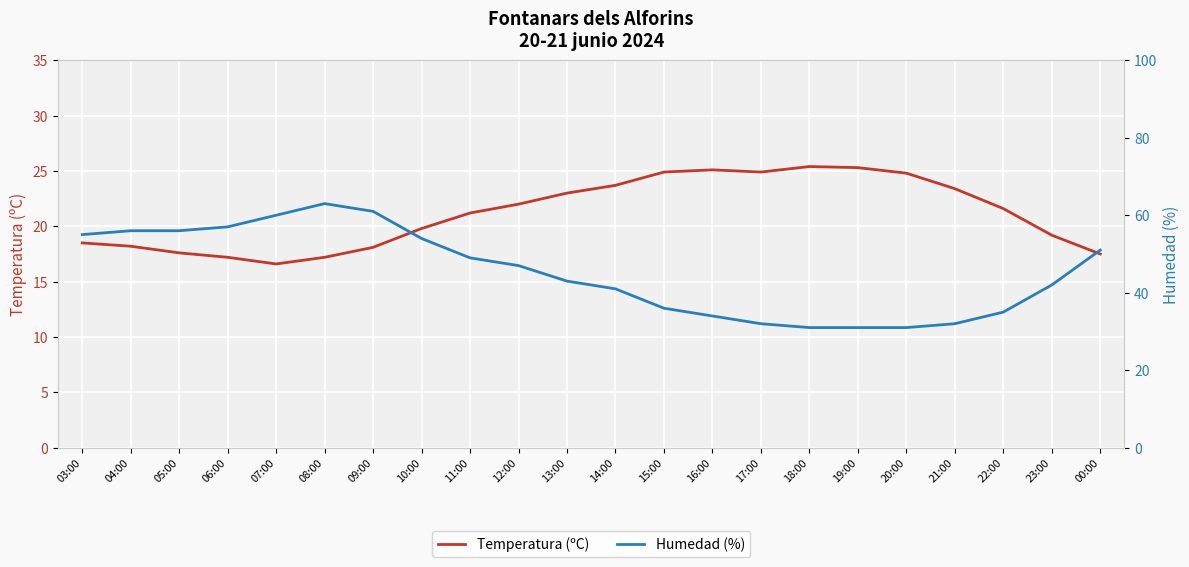

What is the average value of the Temperatura (ºC) series?

21.1